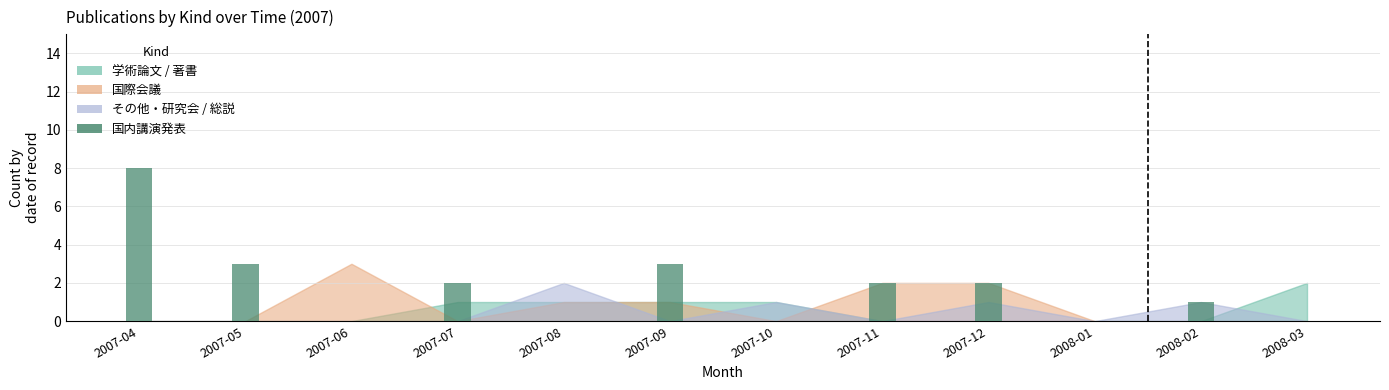

What is the greatest value displayed?

8